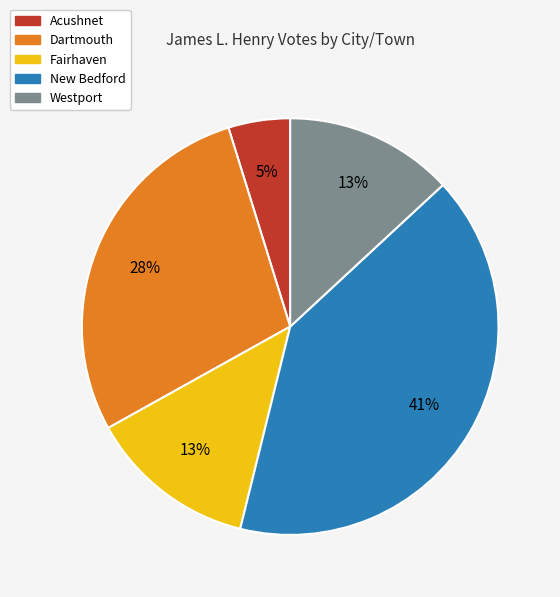

Between Westport and Dartmouth, which is larger?

Dartmouth